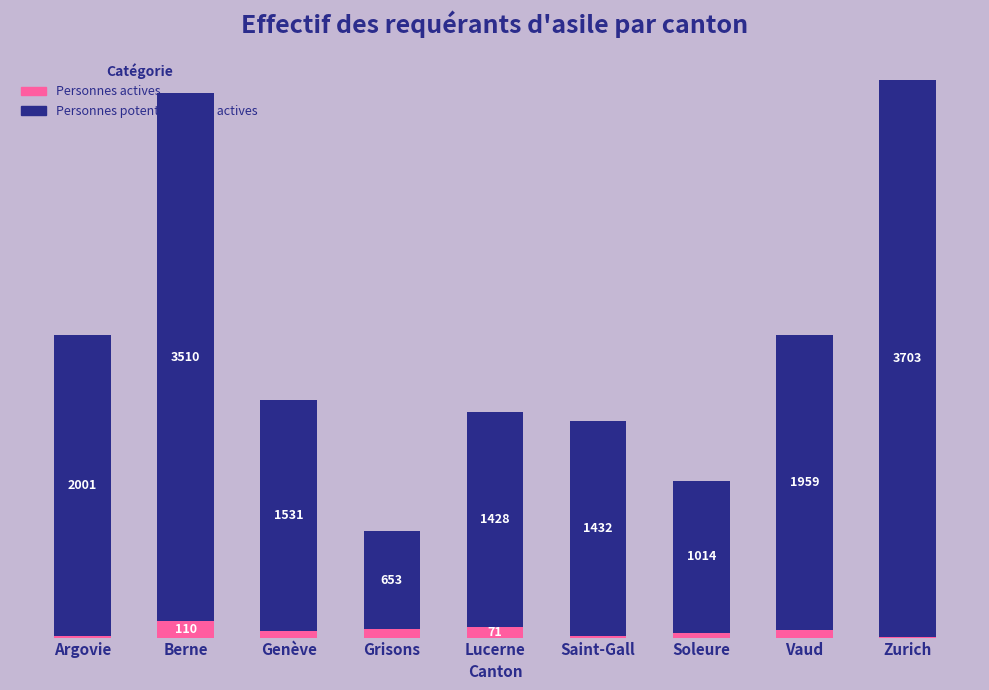

Which category has the highest value in the Personnes actives series?

Berne